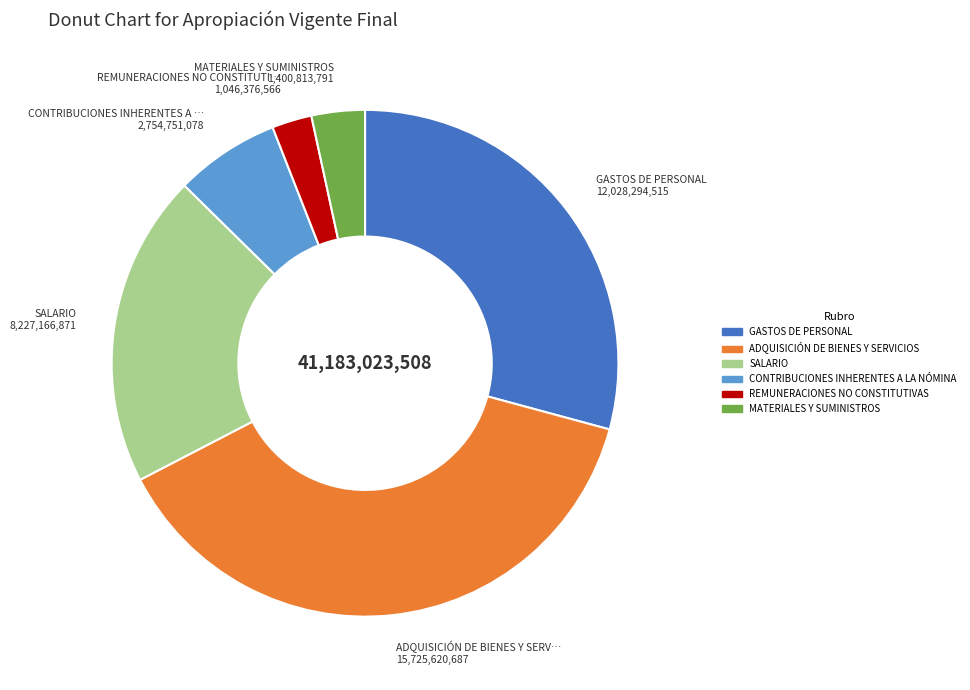

How many slices are in this pie chart?

6